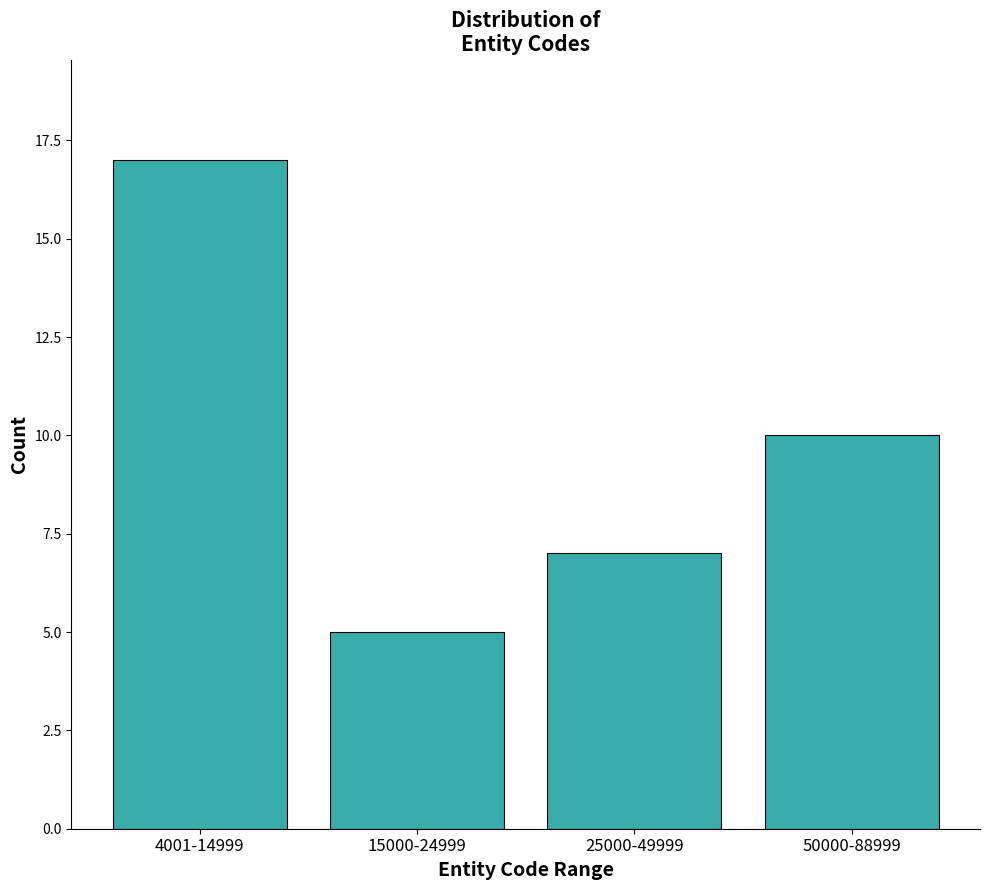

Reading left to right, list all the values displayed in this chart.

17	5	7	10